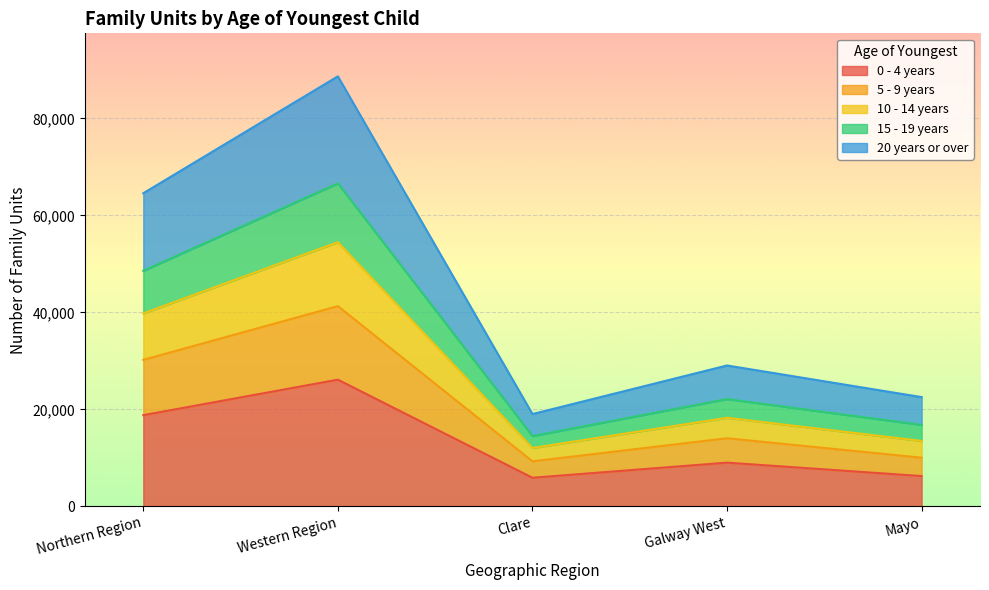

True or false: 10 - 14 years and 0 - 4 years intersect in this chart.

False